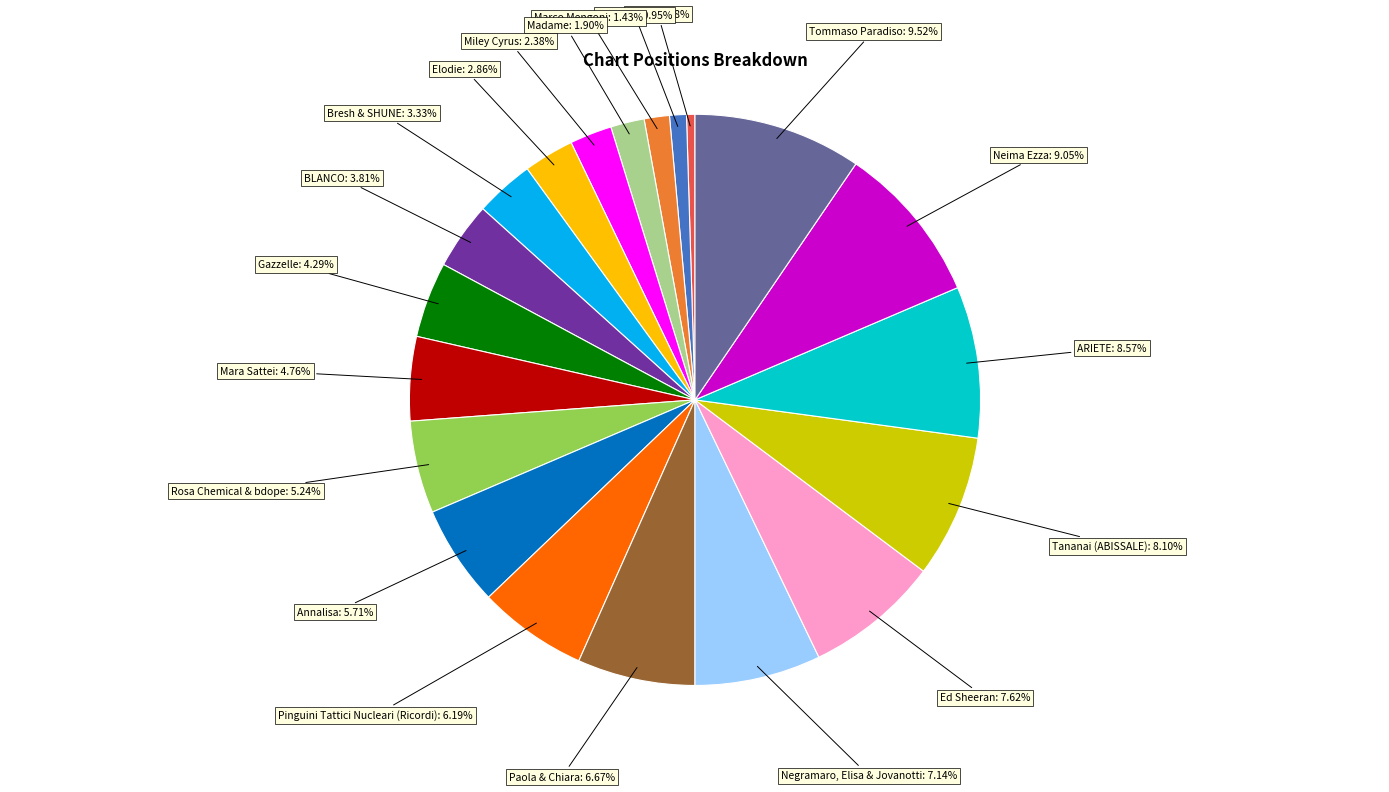

Is there a majority slice in this chart?

No